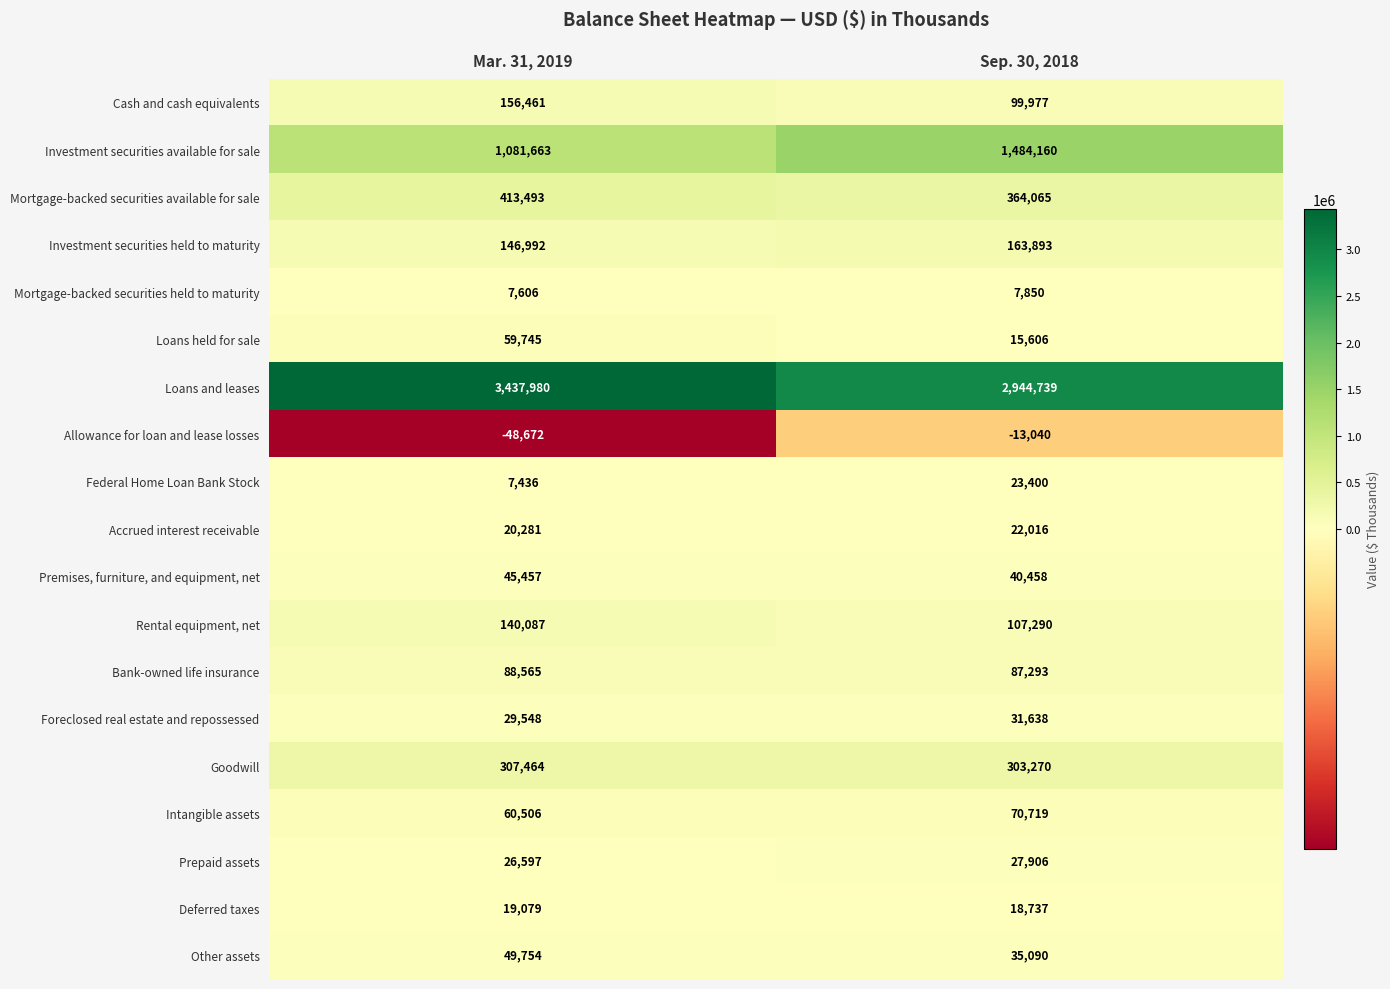

The Federal Home Loan Bank Stock series shows 4513 at Mar. 31, 2019. True or false?

False